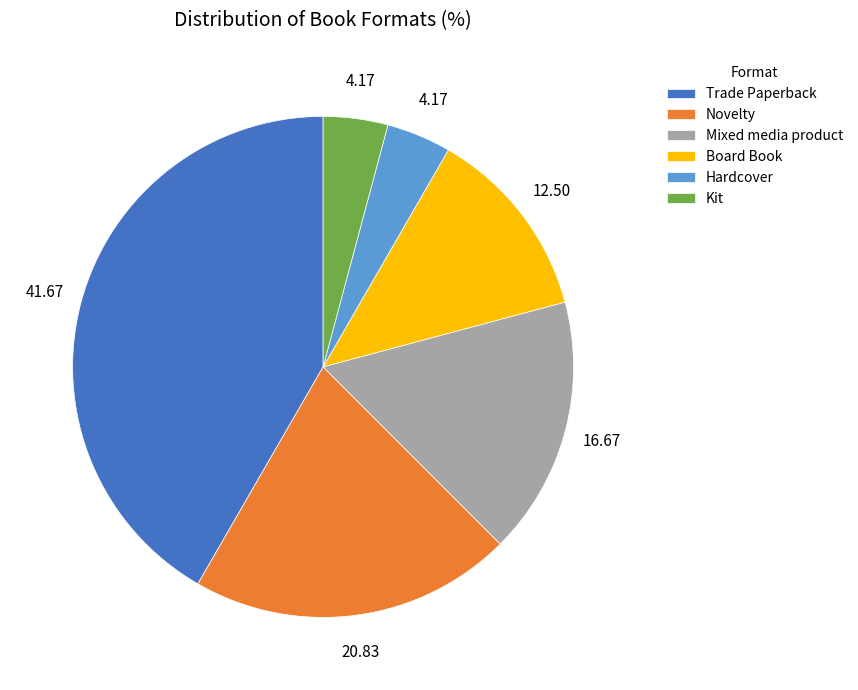

How many slices are in this pie chart?

6